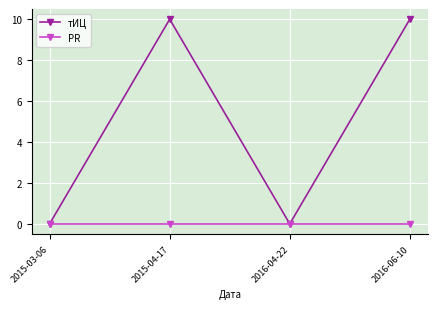

Reading left to right, list all the values displayed in this chart.

тИЦ: 2015-03-06=0	2015-04-17=10	2016-04-22=0	2016-06-10=10
PR: 2015-03-06=0	2015-04-17=0	2016-04-22=0	2016-06-10=0